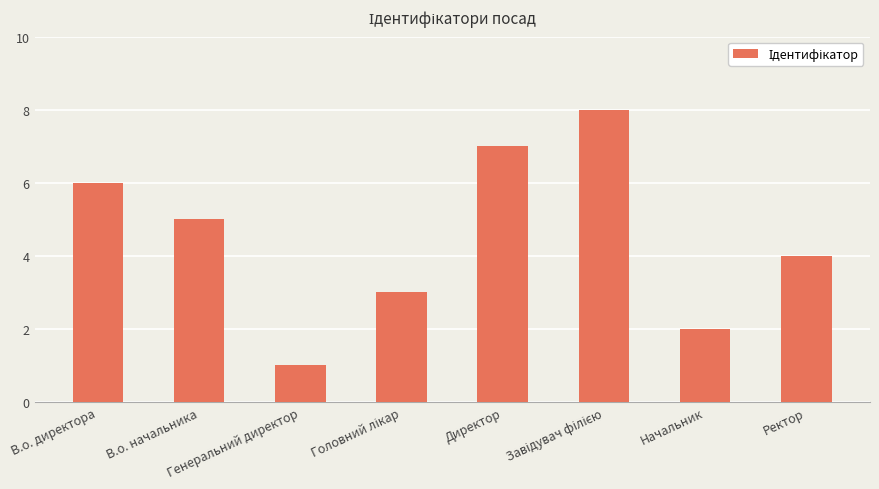

What position from the left is В.о. начальника?

2